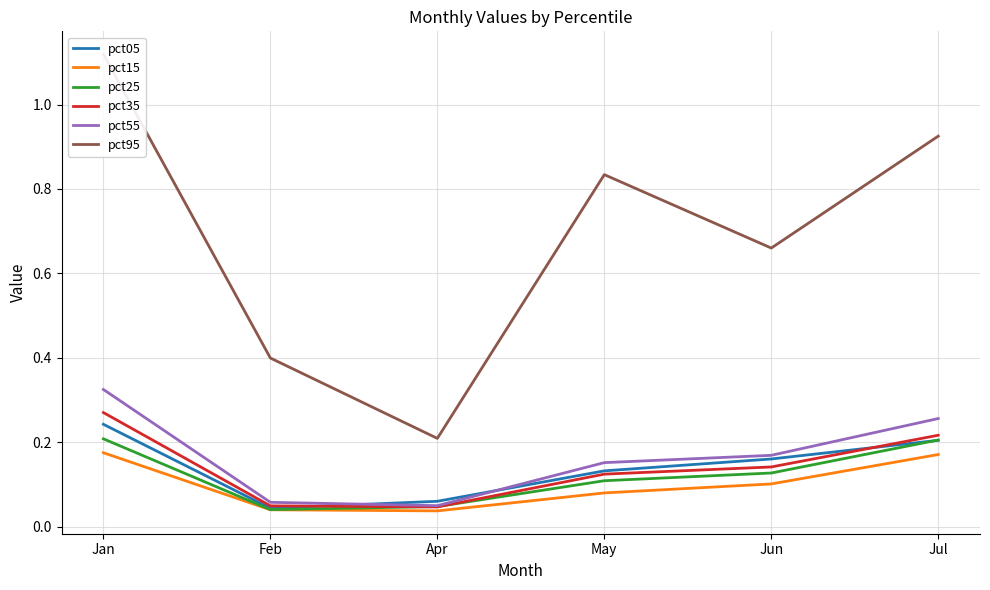

True or false: pct15 and pct35 intersect in this chart.

False